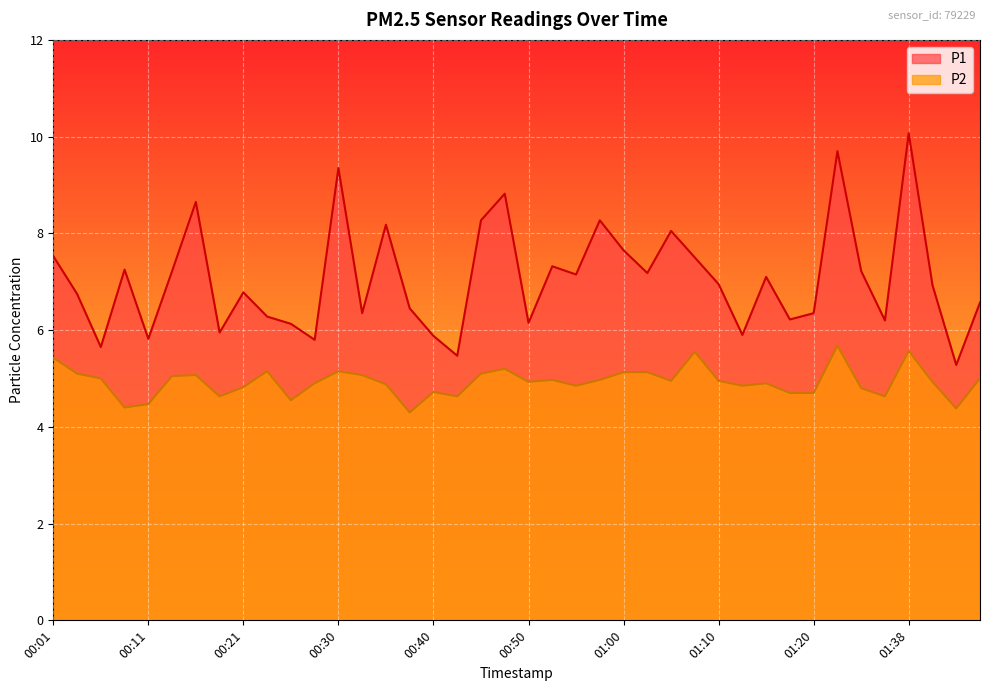

Rank the series at 01:04 from highest to lowest value.

P1, P2